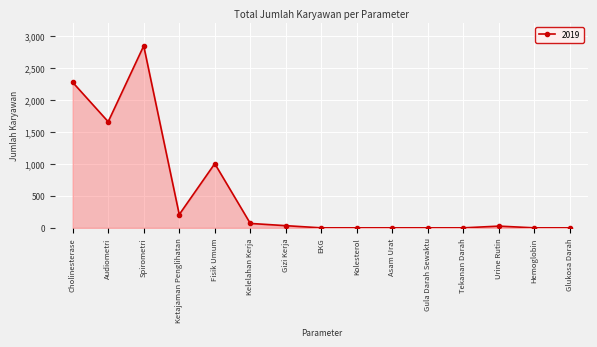

How many data points are less than 27?

7